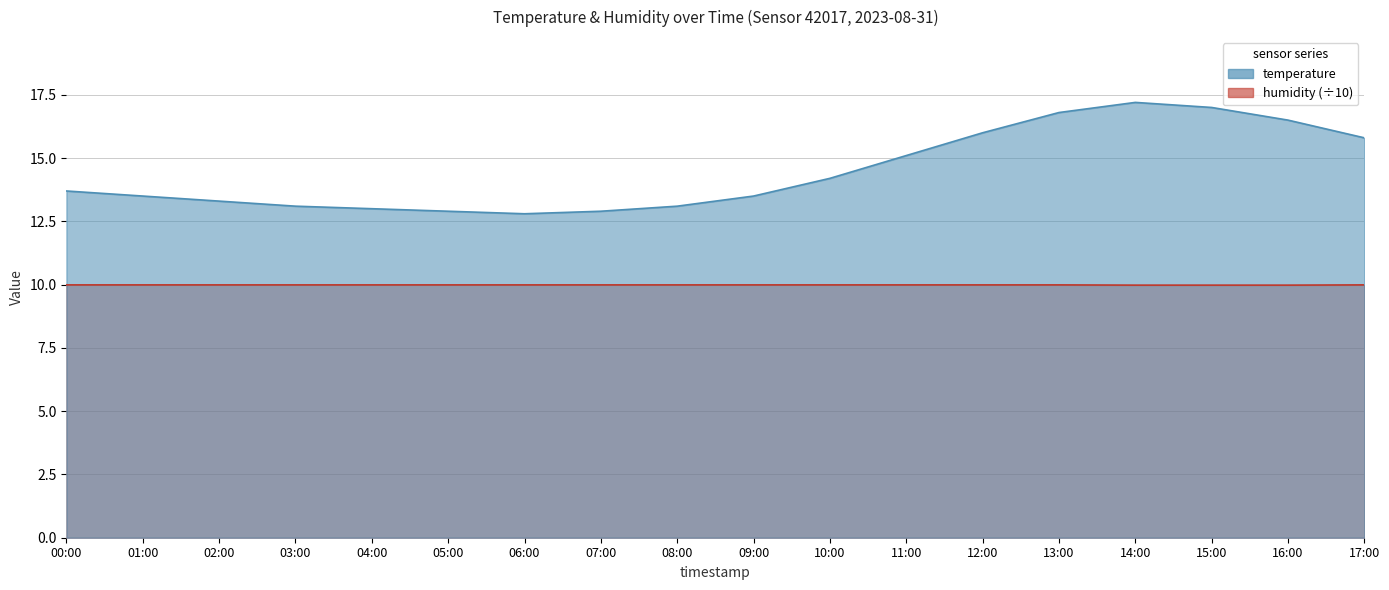

True or false: temperature and humidity intersect in this chart.

False